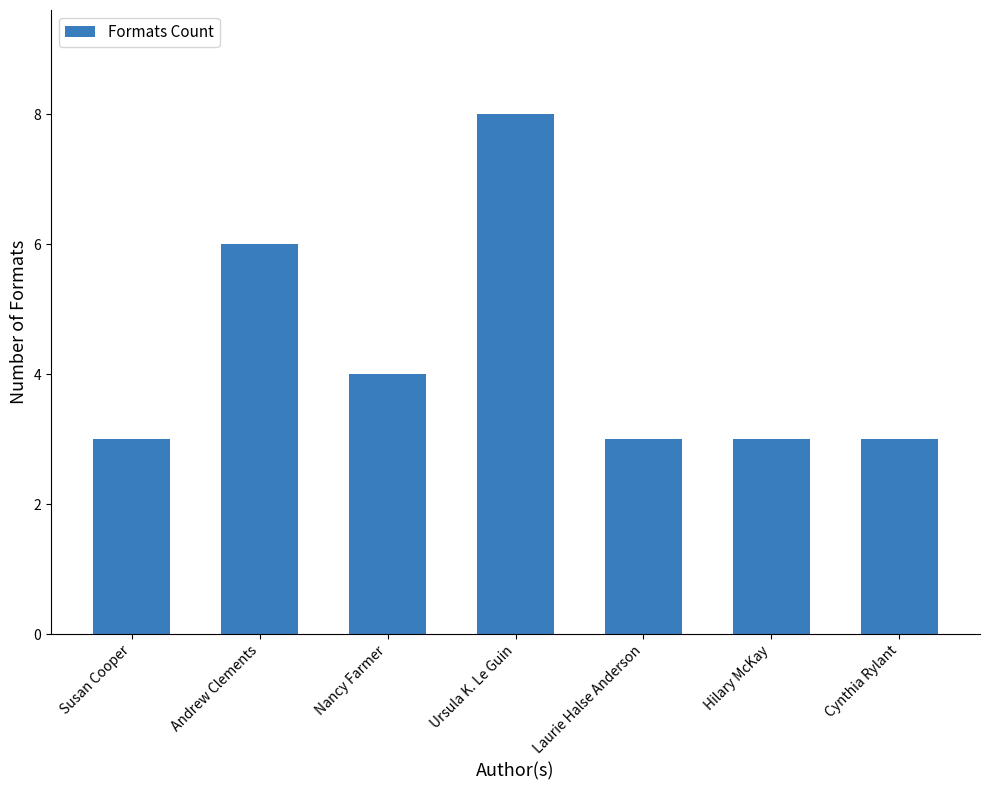

Is it true that the value at Nancy Farmer is 1?

False